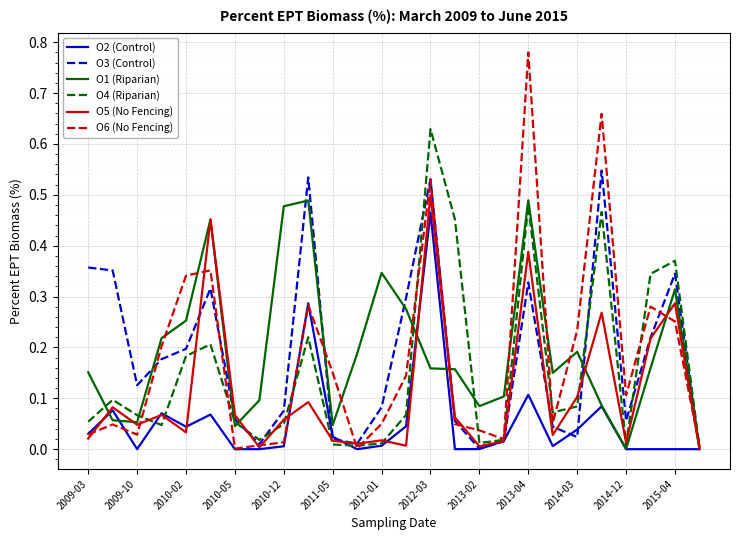

Which series has the largest range (max minus min)?

O6 (No Fencing)